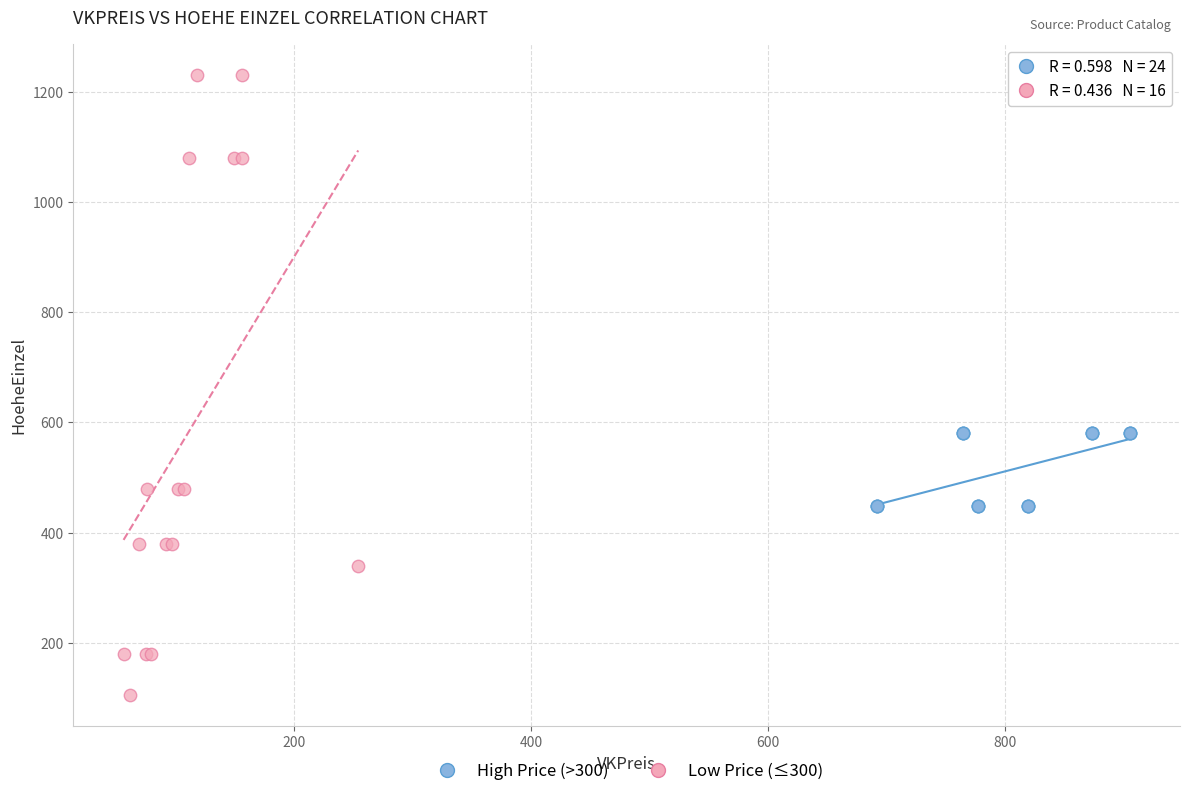

Which series contains the lowest Y value?

Low Price (≤300)